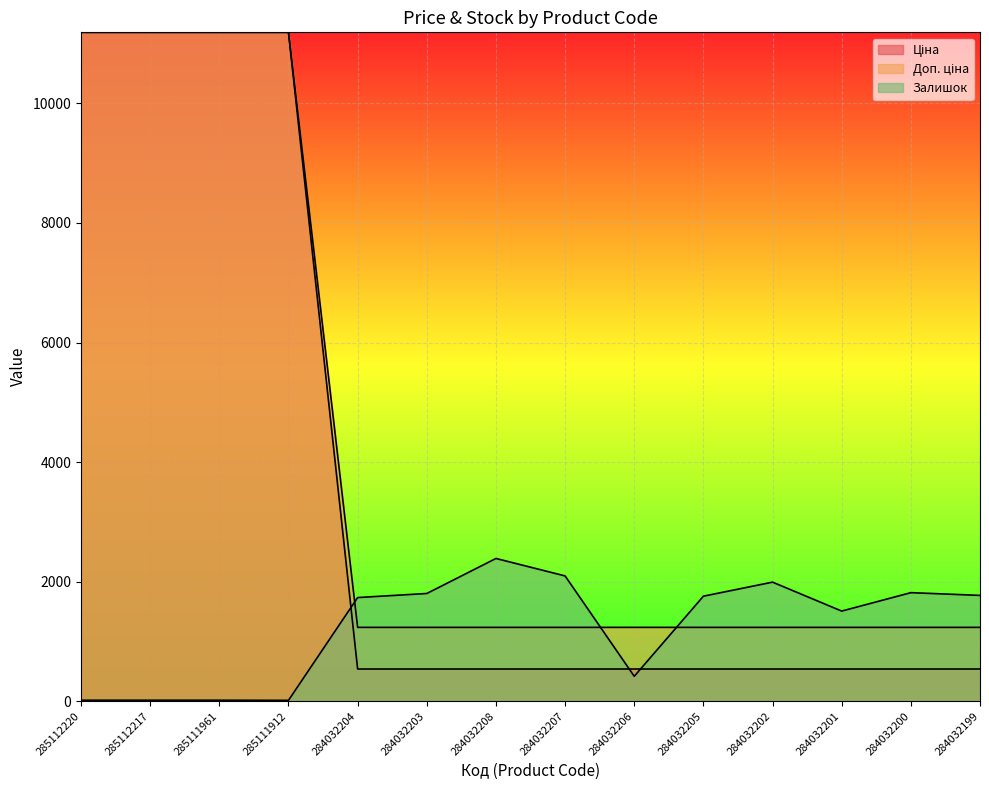

Reading right to left, extract all data points from this chart.

Ціна: 539.0	539.0	539.0	539.0	539.0	539.0	539.0	539.0	539.0	539.0	11188.2	11188.2	11188.2	11188.2
Доп. ціна: 1235.4	1235.4	1235.4	1235.4	1235.4	1235.4	1235.4	1235.4	1235.4	1235.4	11188.2	11188.2	11188.2	11188.2
Залишок: 1770.0	1816.0	1508.0	1992.0	1757.0	417.0	2096.0	2388.0	1802.0	1734.0	15.0	17.0	17.0	17.0